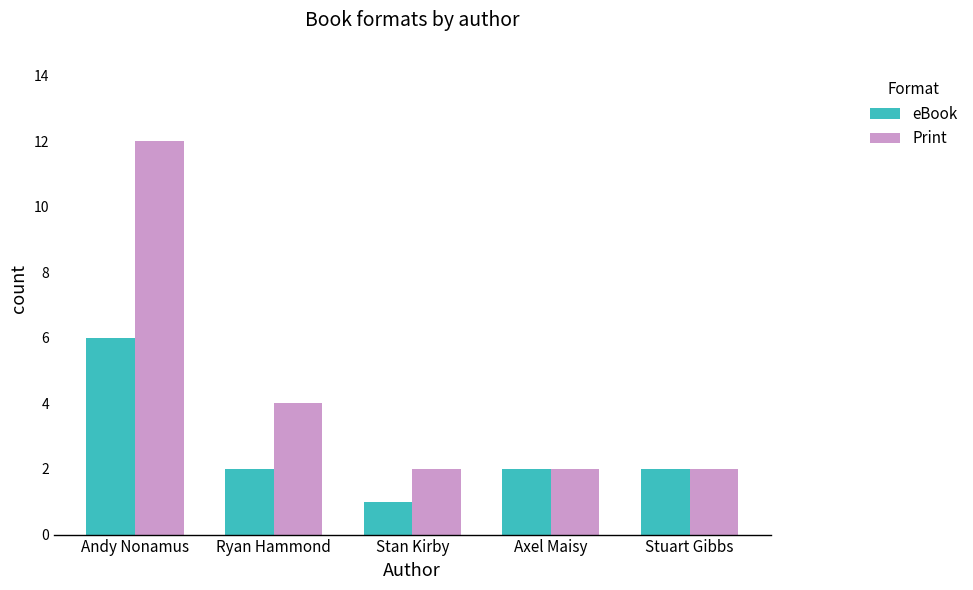

Where does the eBook series first go above 2?

Andy Nonamus